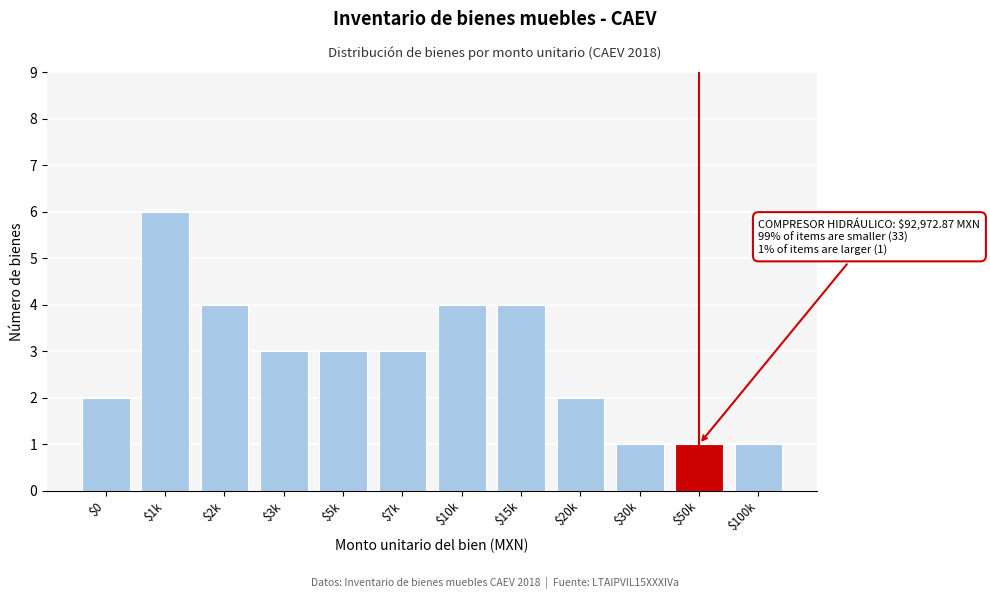

Reading left to right, what are all the values shown in this chart?

2	6	4	3	3	3	4	4	2	1	1	1